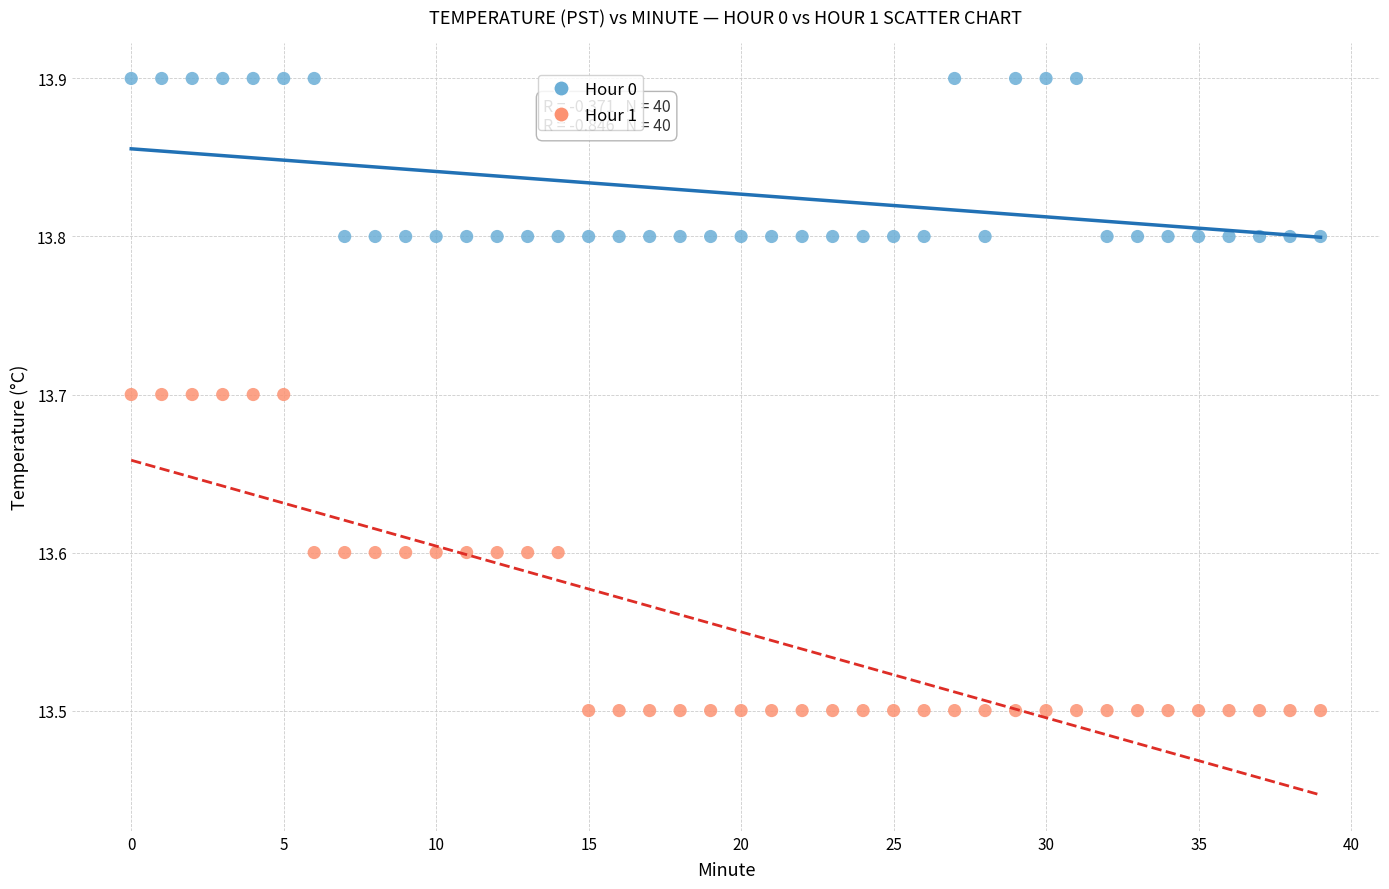

Across all data points, what is the range of Y values (max minus min)?

0.4